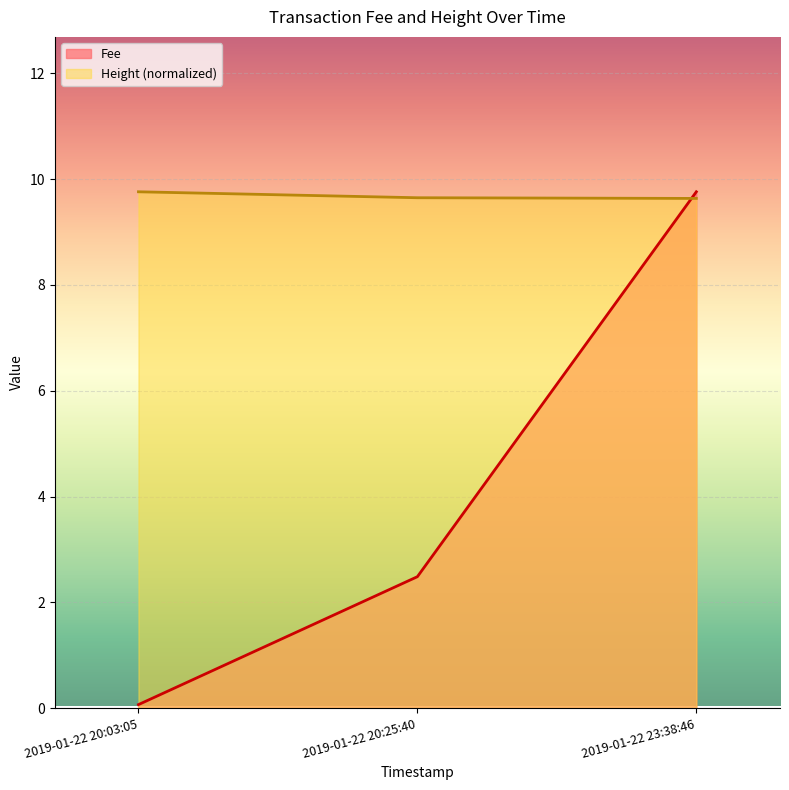

List the series in order of their overall mean, lowest first.

Fee, Height (normalized)